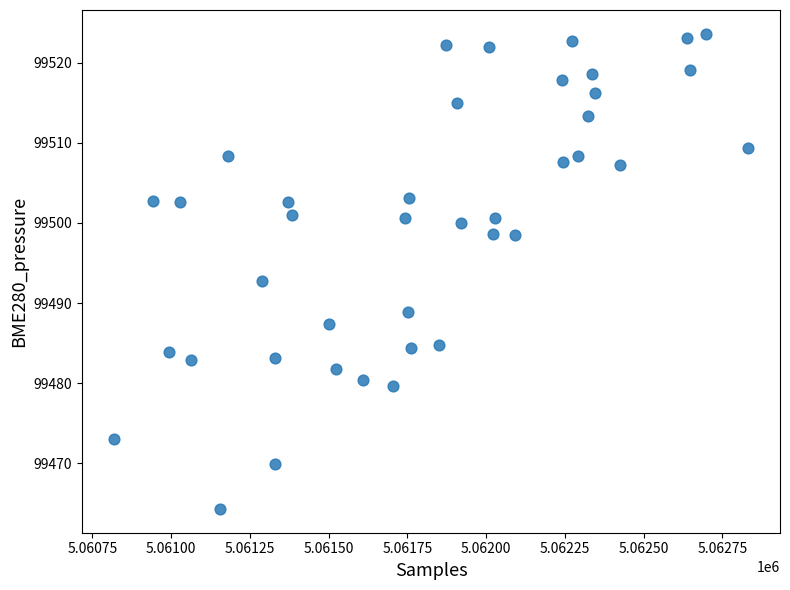

What is the range of X values (max minus min)?

2014.0